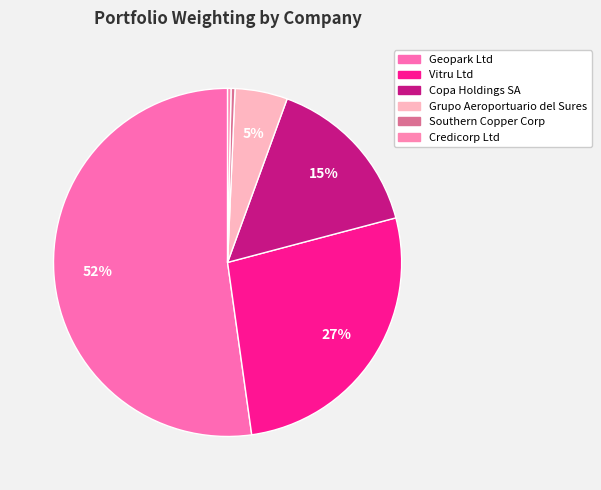

Is there any slice that represents more than half of the pie?

Yes